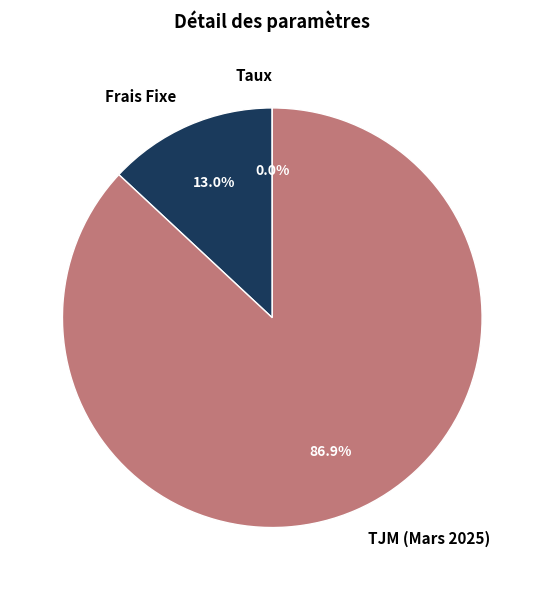

Which category has the biggest portion of the pie?

TJM (Mars 2025)